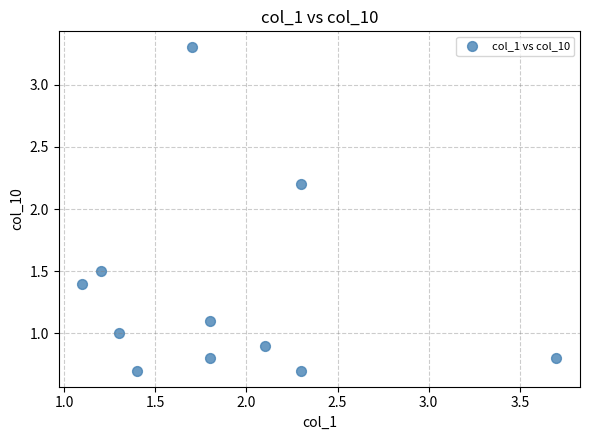

What is the range of X values (max minus min)?

2.6